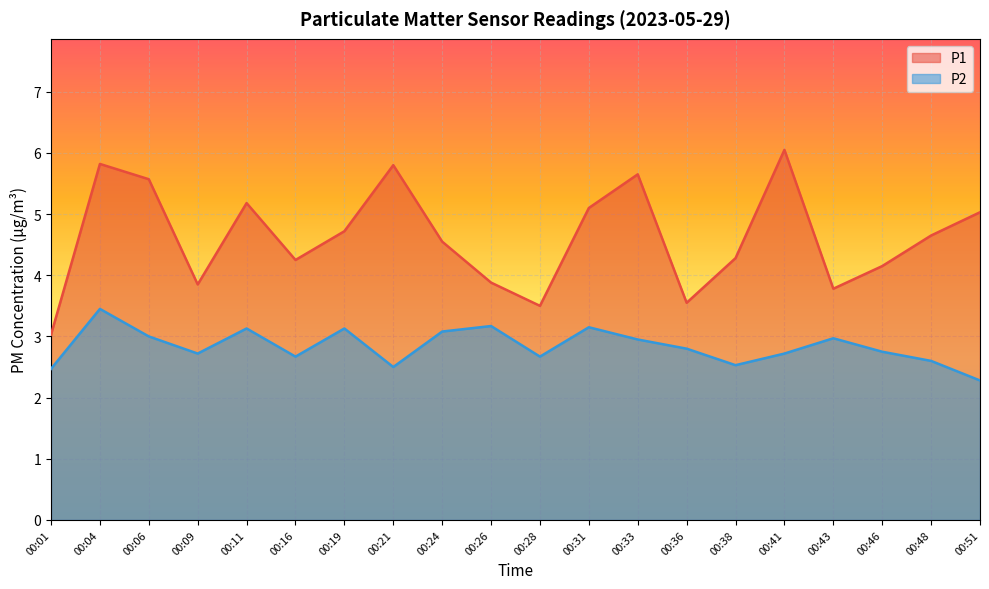

Does the chart display data point markers on the line(s)?

No